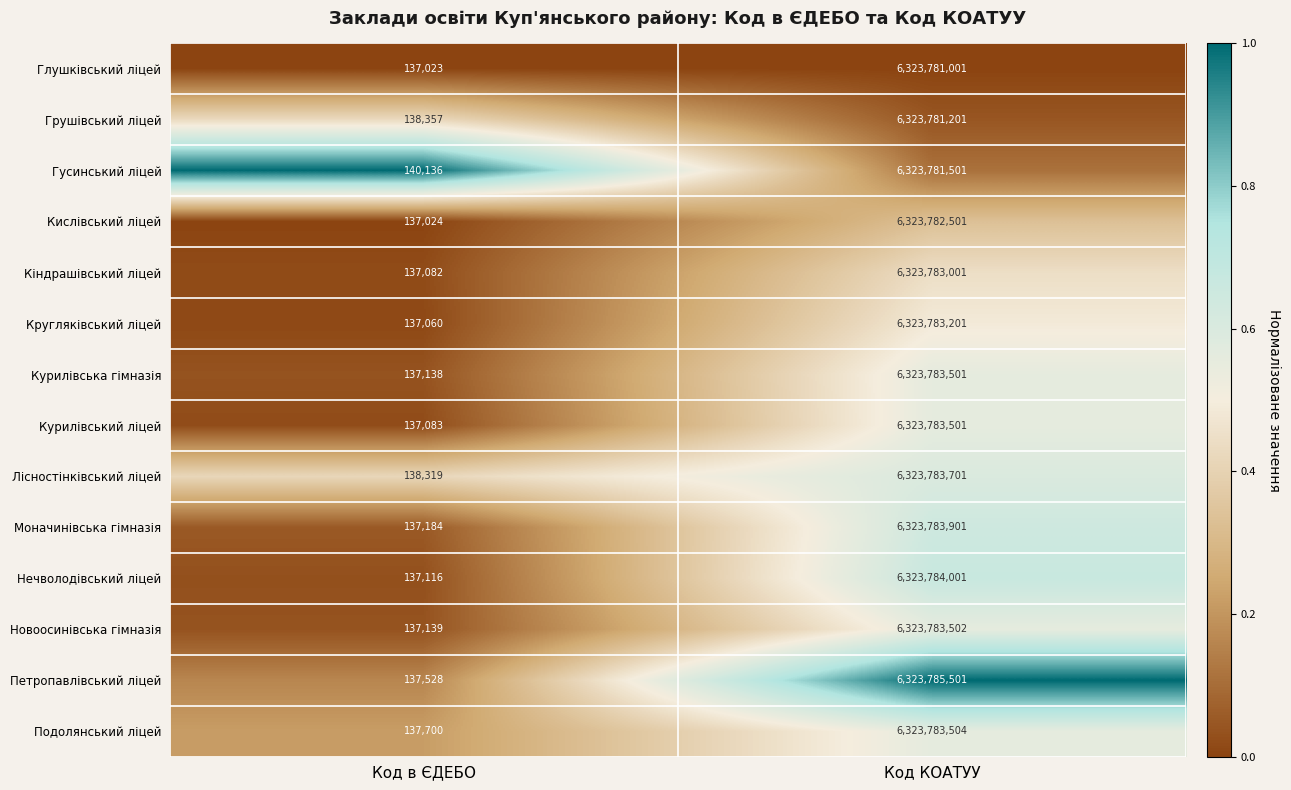

What is the difference between the maximum and minimum values in the Кислівський ліцей series?

6323645477